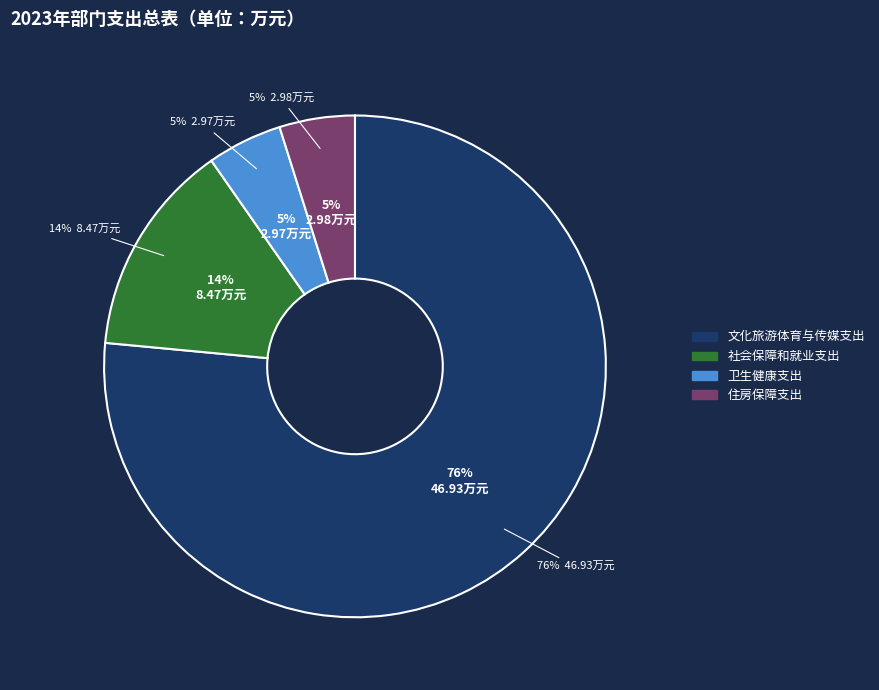

What is the majority slice?

文化旅游体育与传媒支出